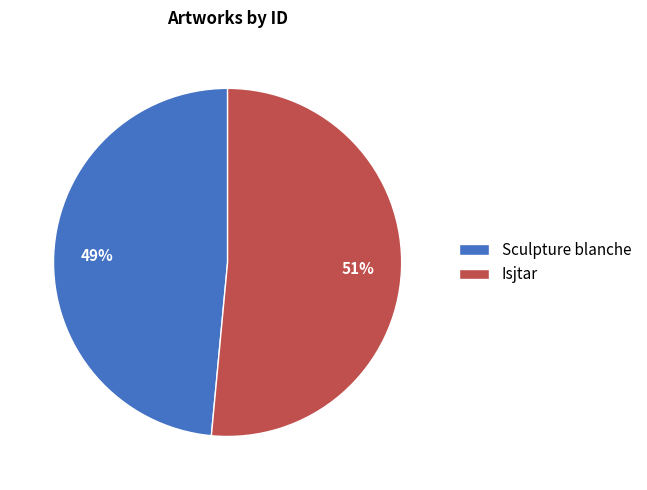

Which slice is the largest?

Isjtar